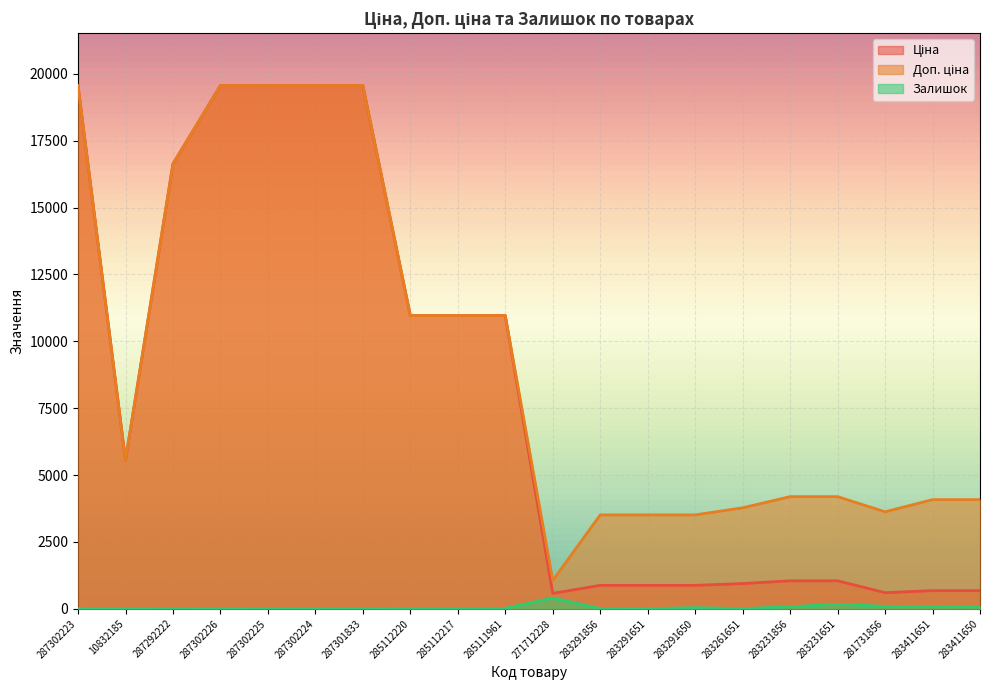

Which series has the widest spread of values?

Ціна